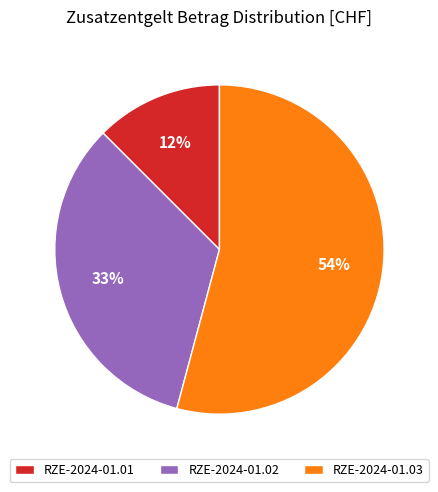

Is it true that RZE-2024-01.03 is 54% of the pie?

True